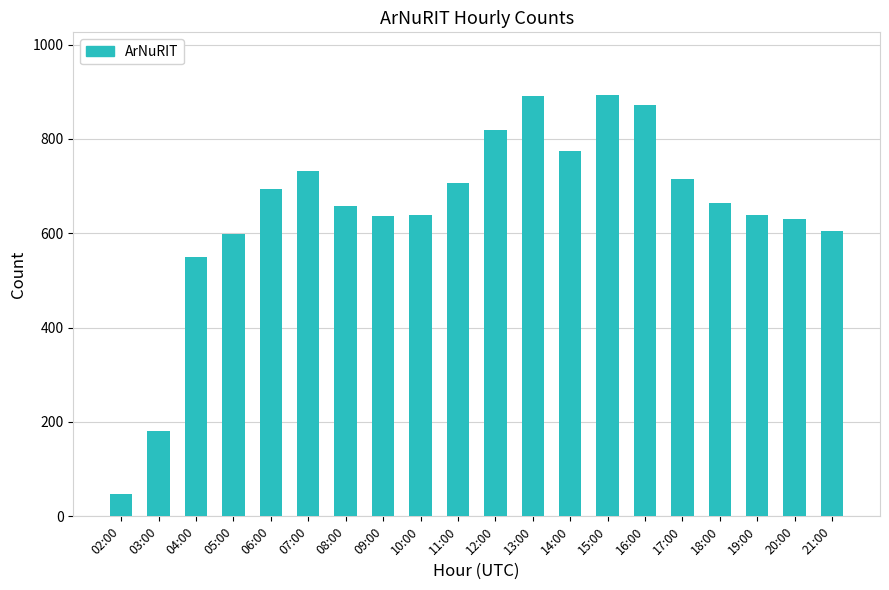

What is the value of the 17th bar from the left?

665